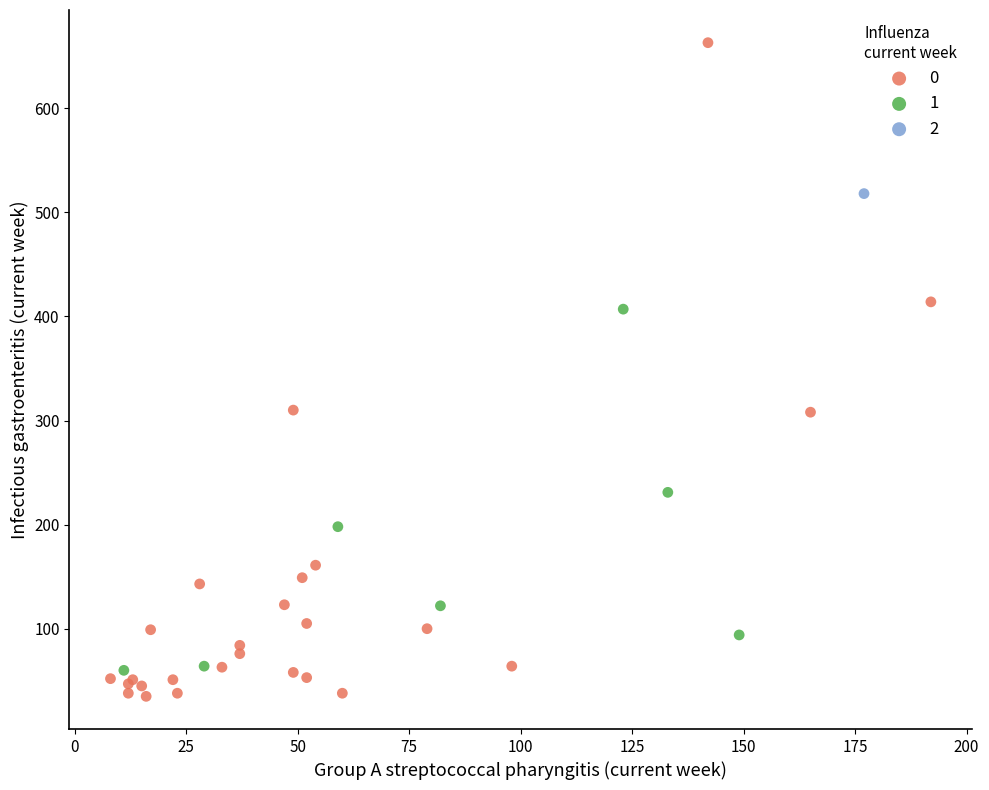

What are all the series names shown in the legend?

0, 1, 2